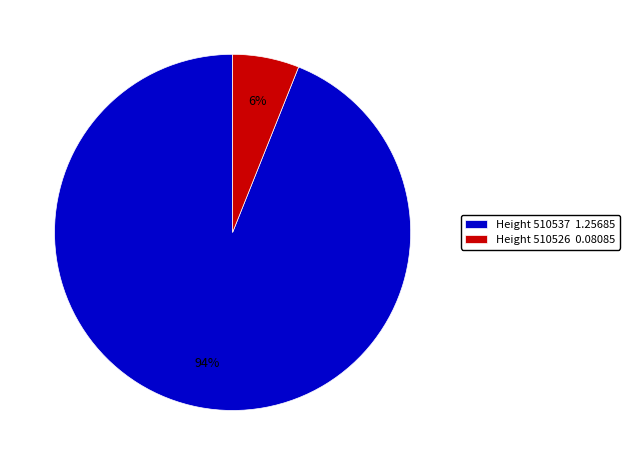

To the nearest percent, what is the average slice percentage?

50%